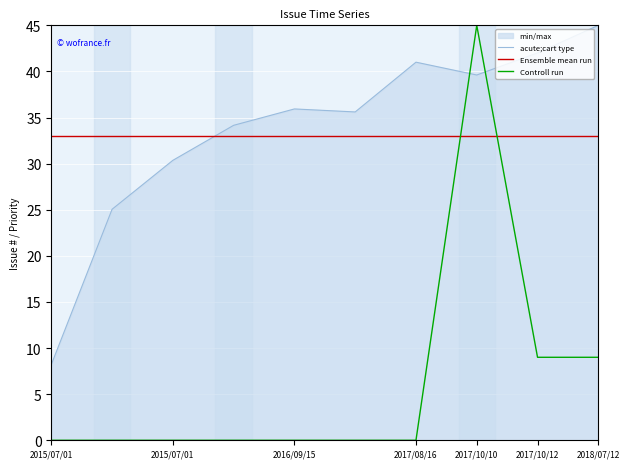

How many values in Controll run are above zero?

3